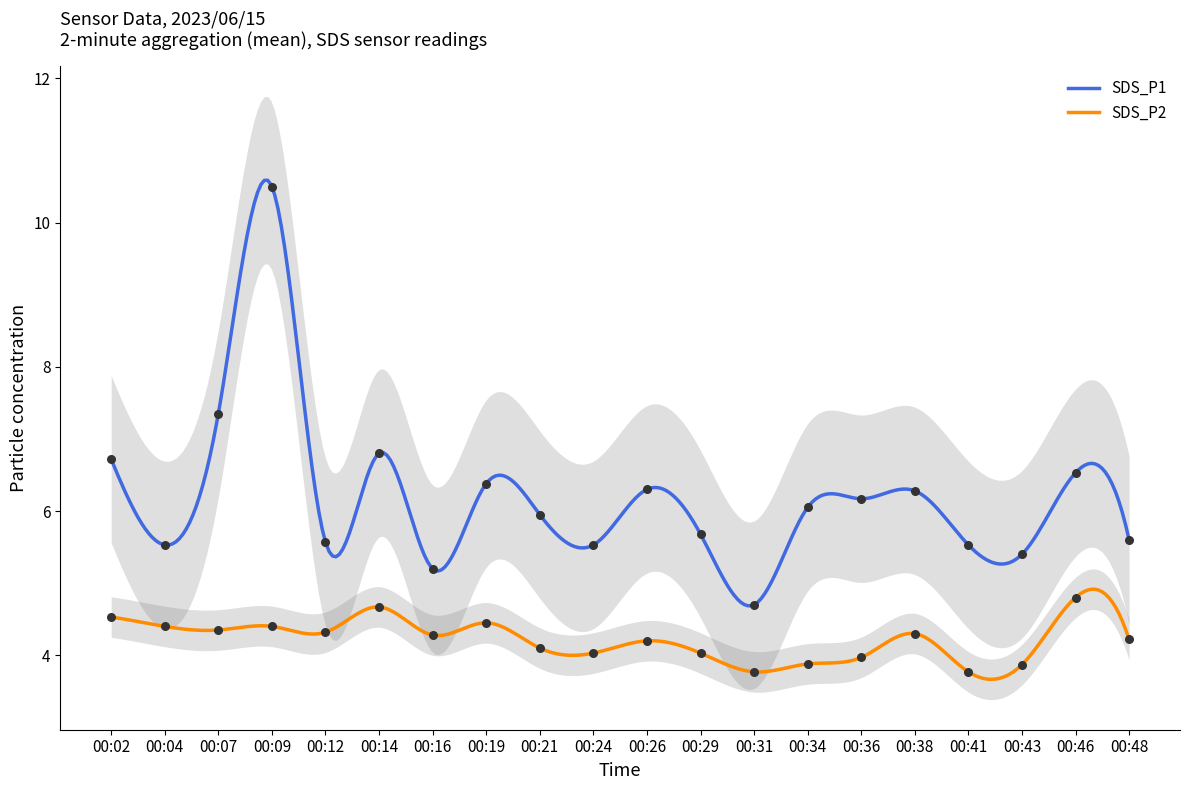

Which series has the largest total across all categories?

SDS_P1